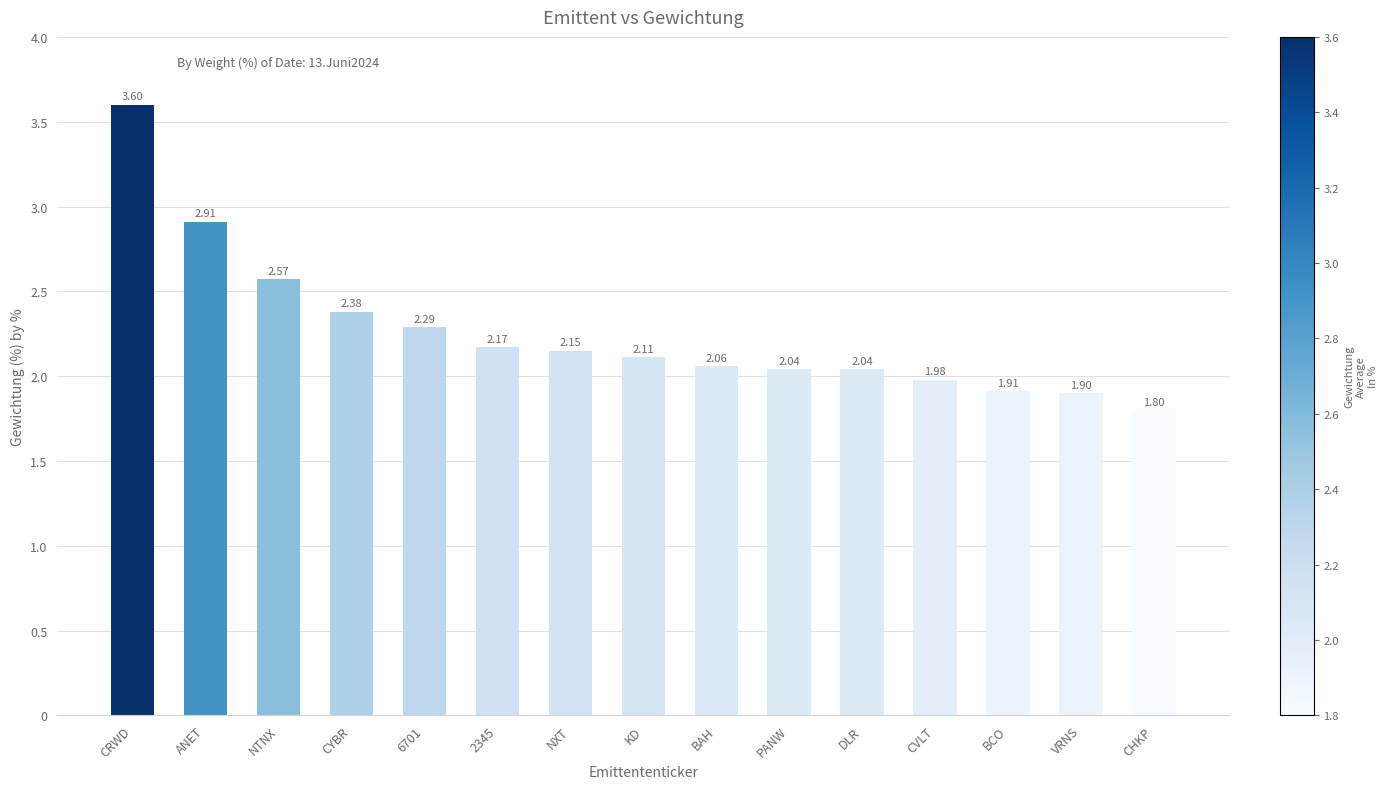

What is the label of the 12th bar from the right?

CYBR